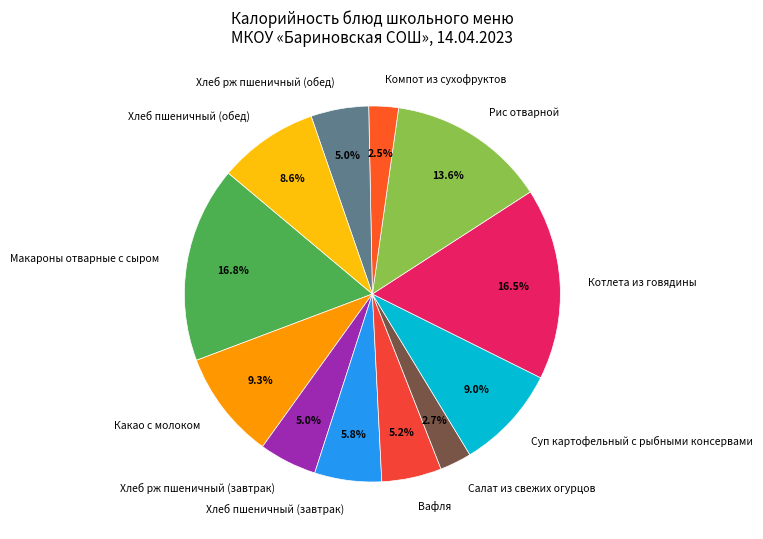

The Хлеб пшеничный (завтрак) slice represents 1% of the pie. True or false?

False